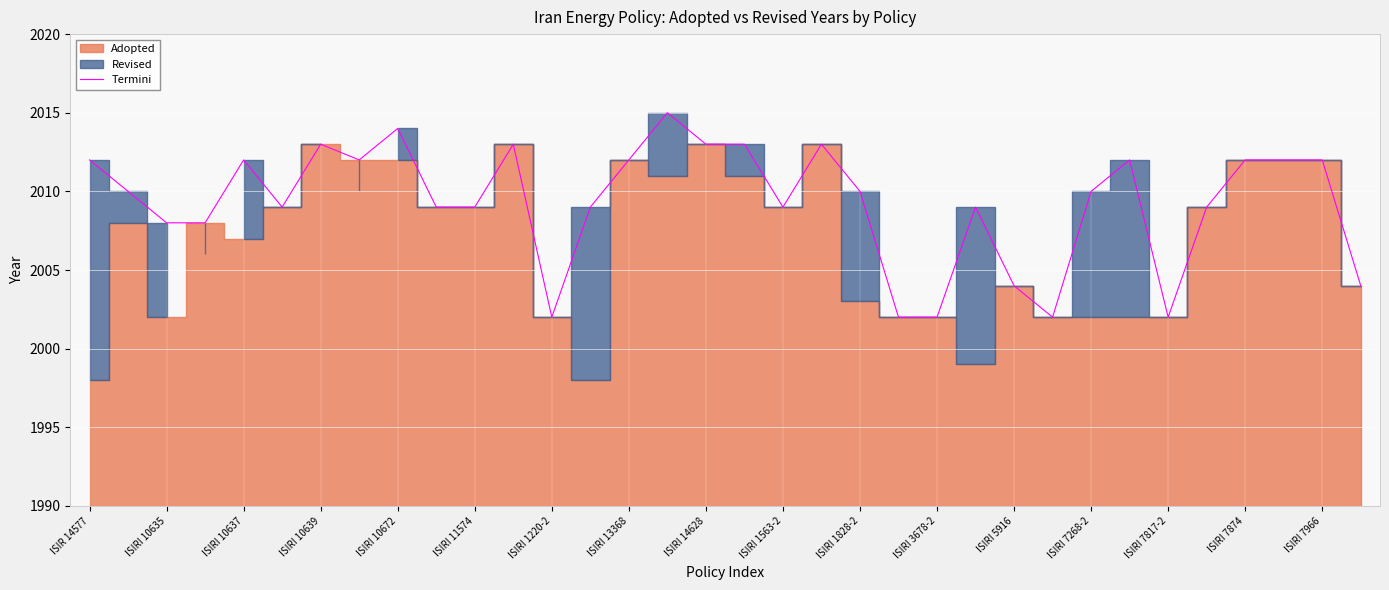

What is the lowest value of the Termini series?

2002